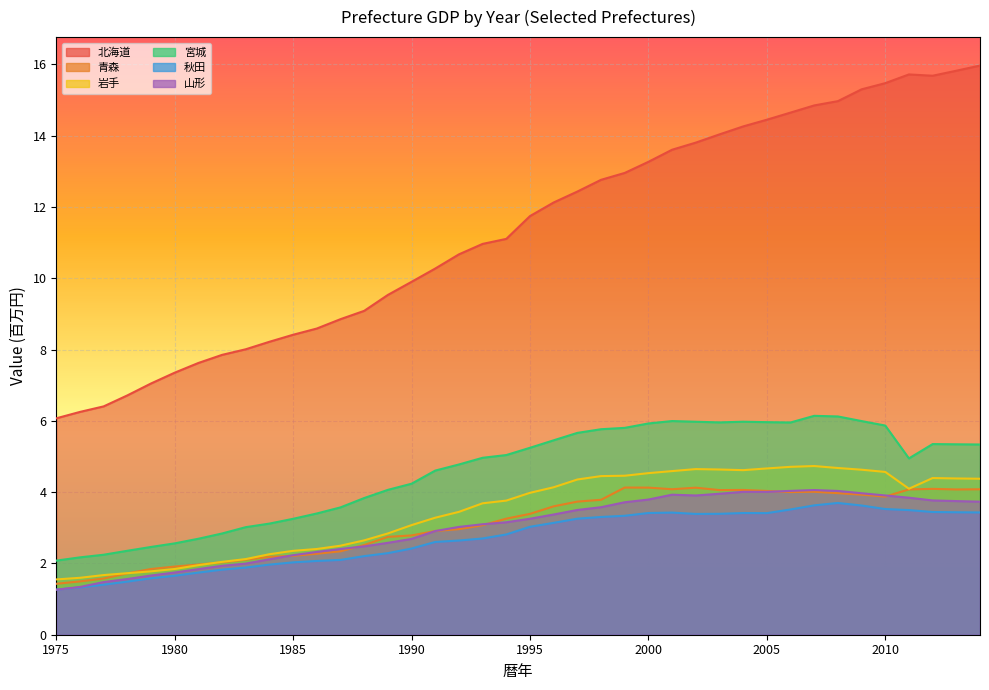

How many interior local peaks does the 北海道 series have?

1